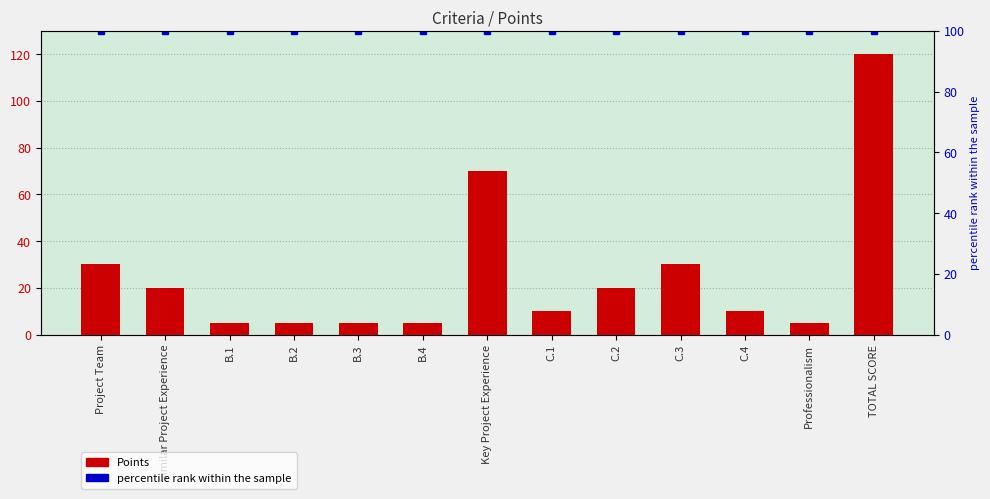

The value of Points at C.3 is 53. True or false?

False